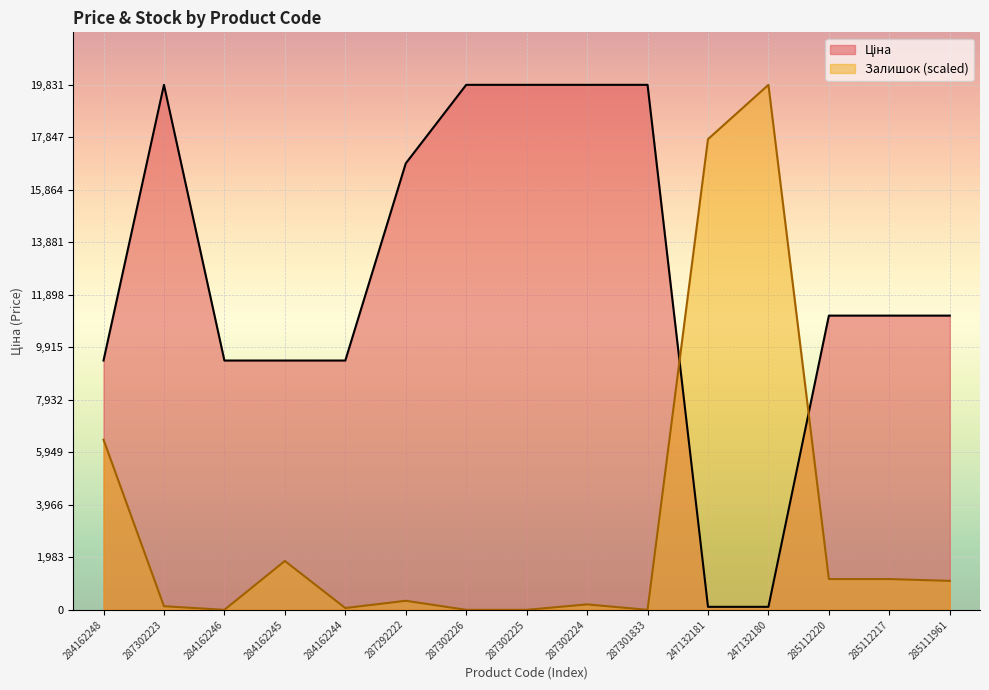

What is the sum of the Залишок values at 284162248 and 287292222?

6769.9